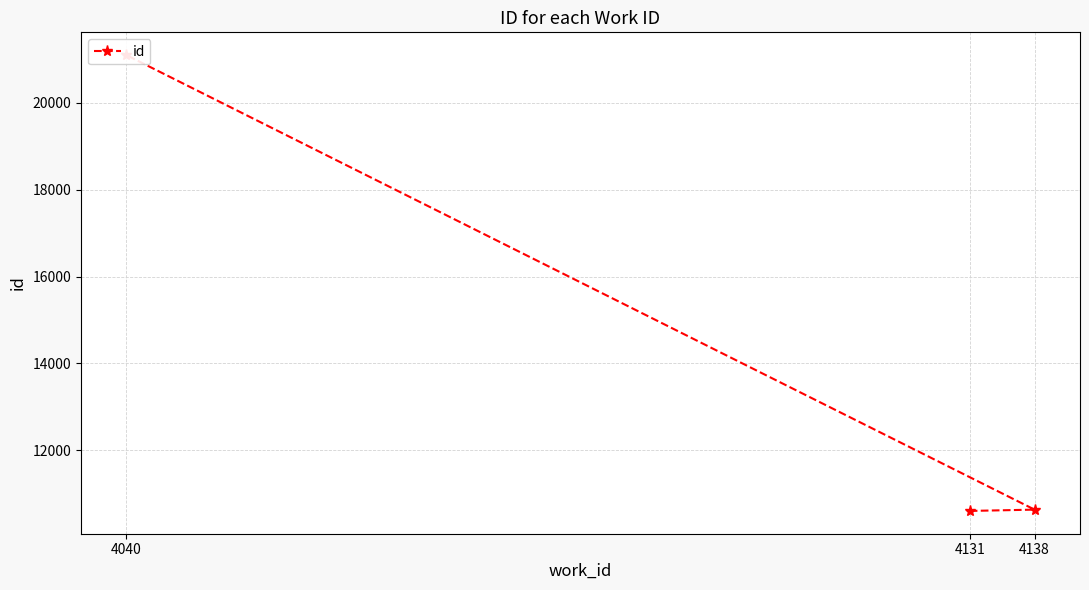

True or false: the data shows 5157 at 4131.

False